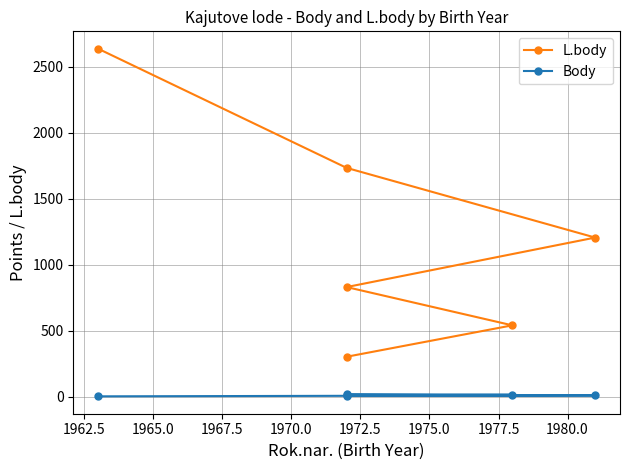

Reading left to right, extract all data points from this chart.

L.body: 2637	1734	1206	831	541	303
Body: 3	7	10	10	15	20